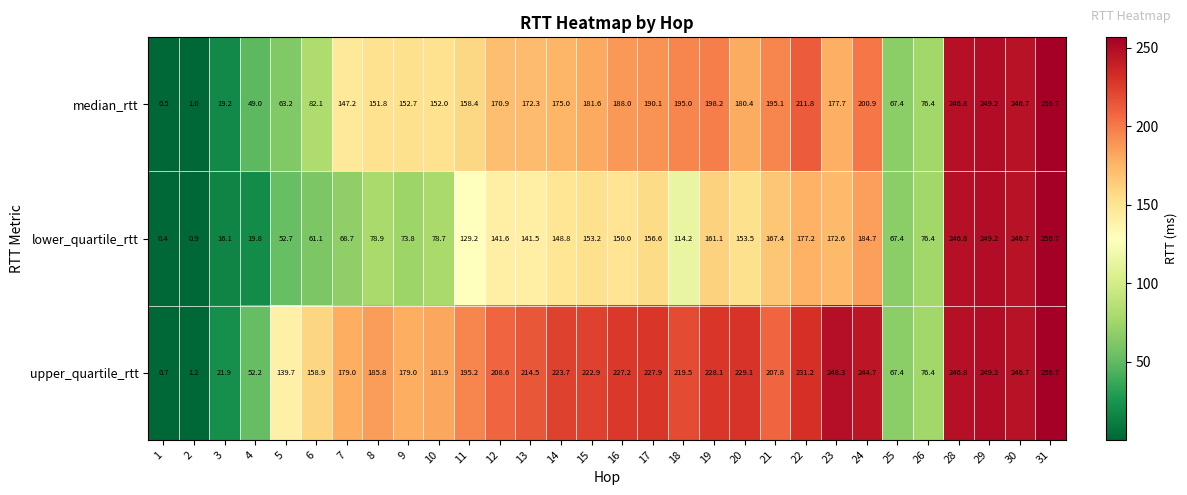

Count the number of categories in the chart.

30